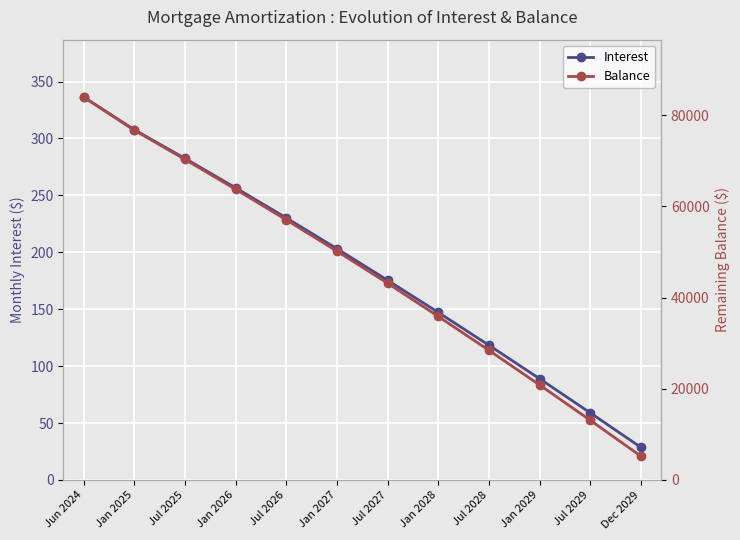

What is the difference between the highest and lowest values at Dec 2029?

5190.3